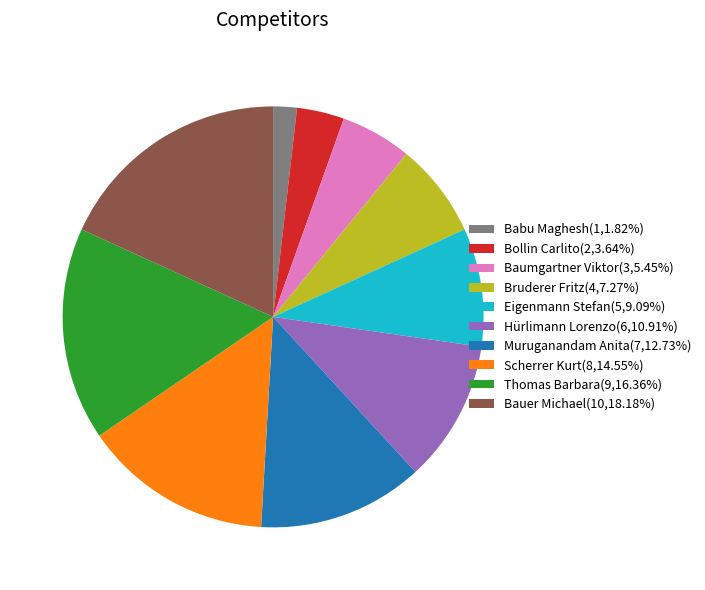

Combined, do Scherrer Kurt(8,14.55%) and Bollin Carlito(2,3.64%) account for over 50%?

No